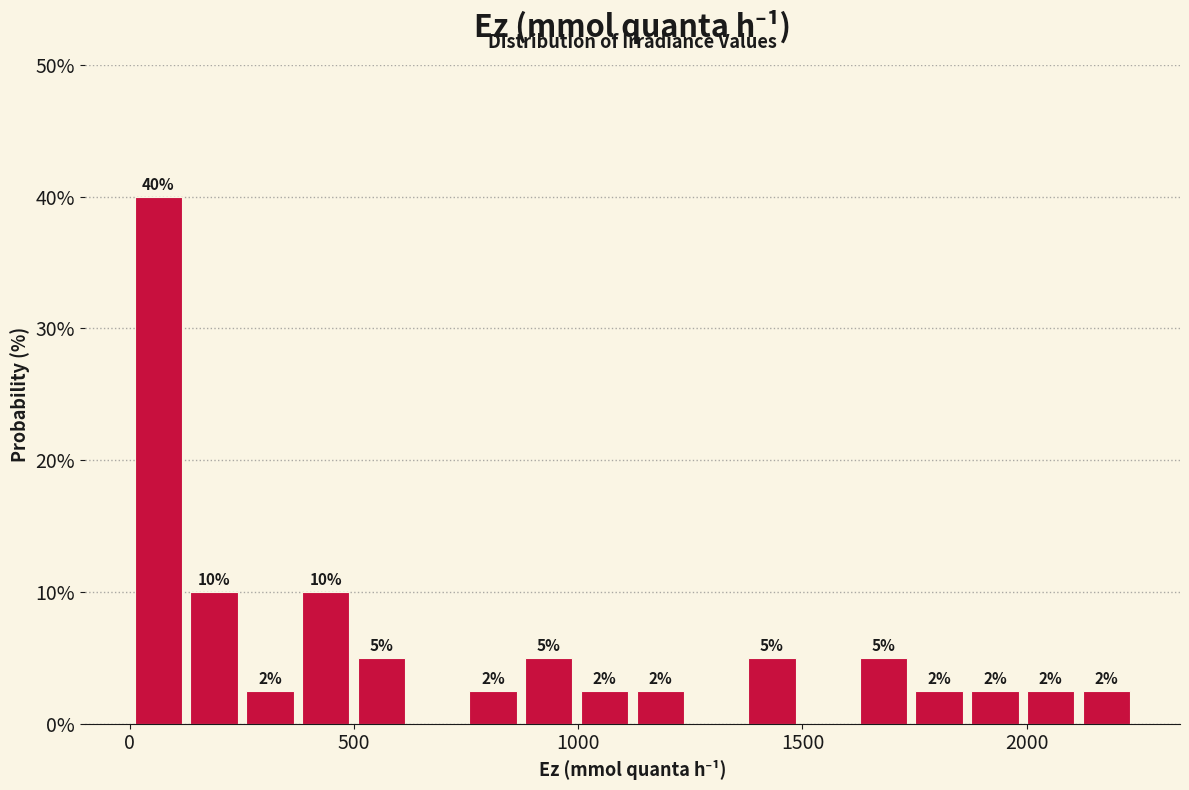

Around what value on the x-axis is the tallest bar? Give the approximate position of its centre, as read against the axis.

50